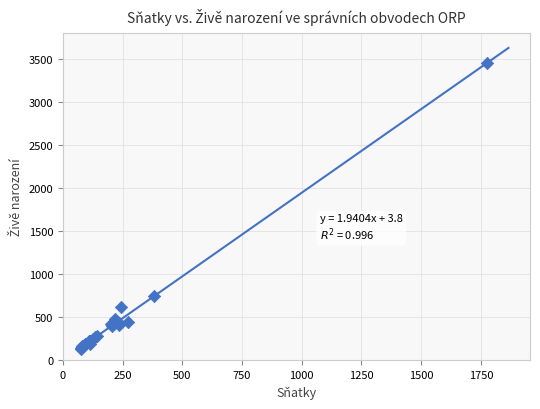

What Y value in the scatter plot is closest to 1791?

749